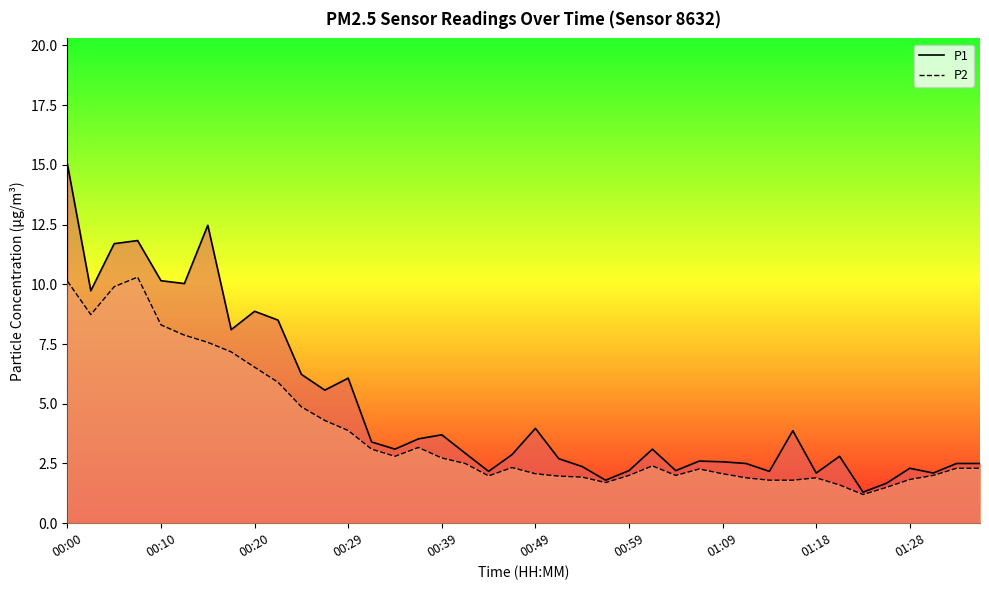

How many lines are shown in the chart?

2